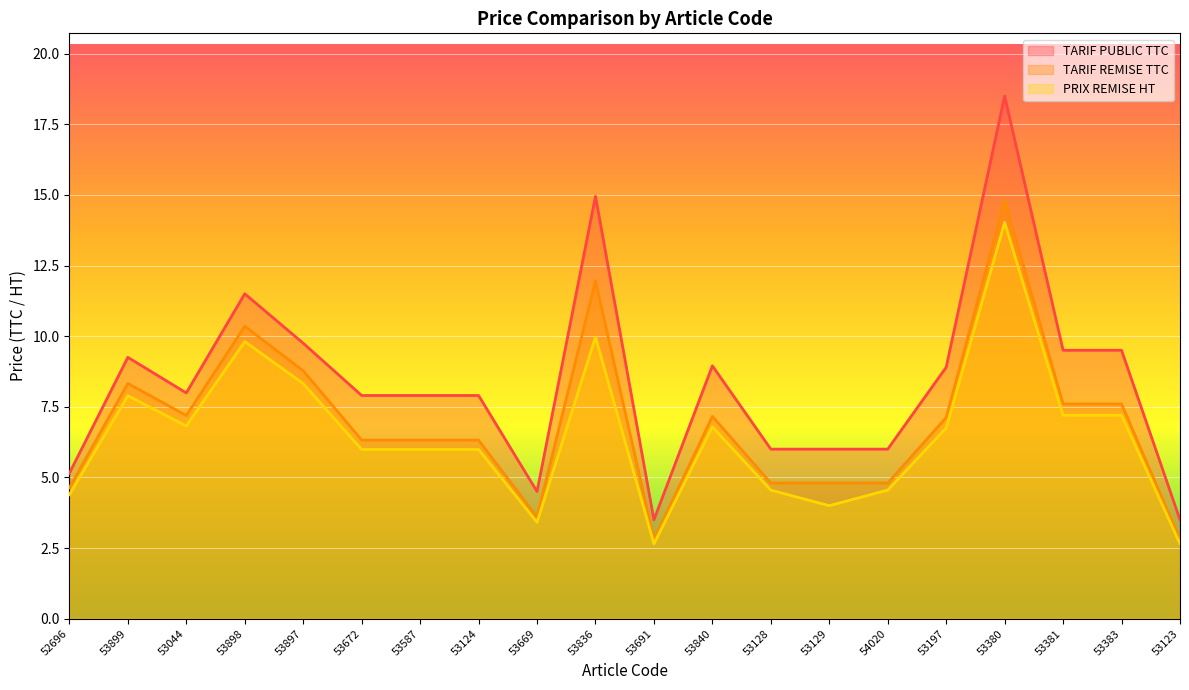

Does the chart display data point markers on the line(s)?

No